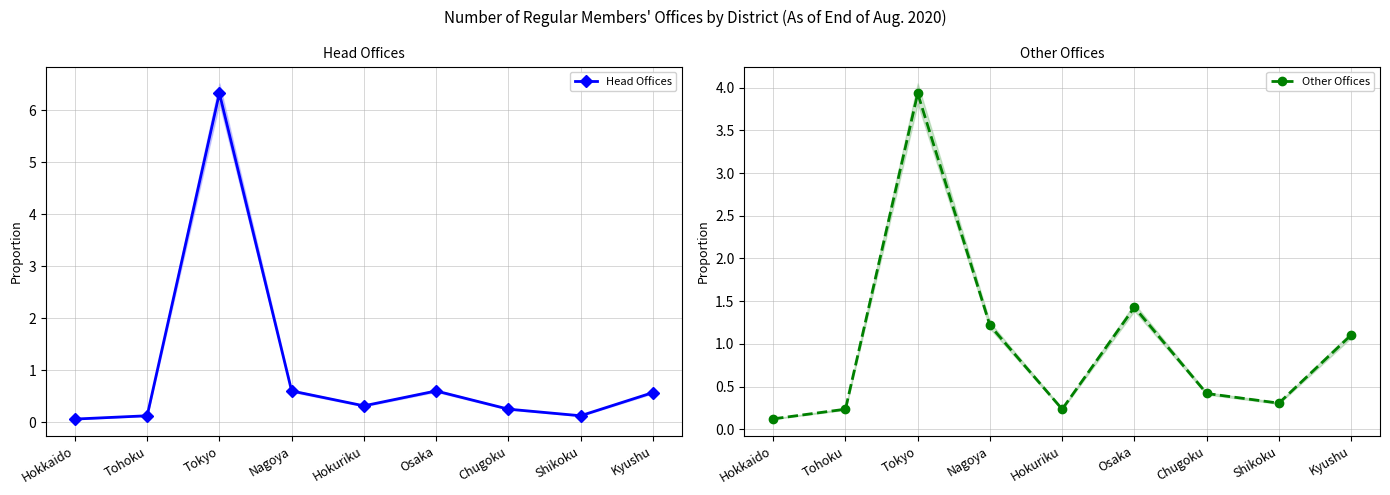

What is the difference between the Head Offices values at Tohoku and Osaka?

0.5